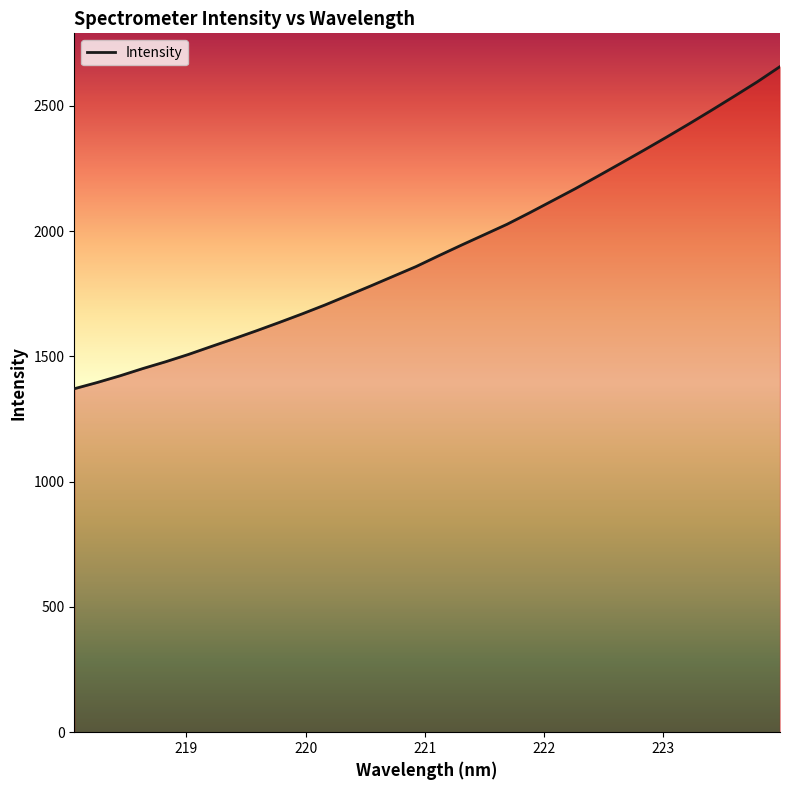

What is the minimum value shown in the chart?

1370.7